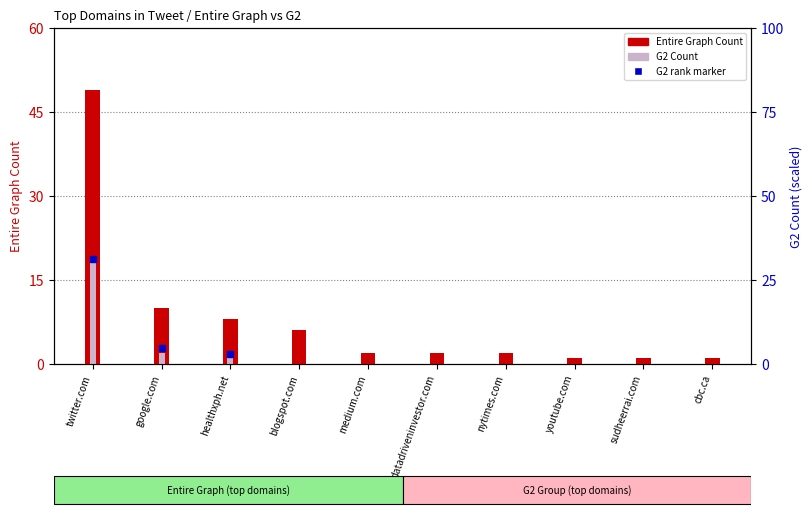

What position from the left is datadriveninvestor.com?

6